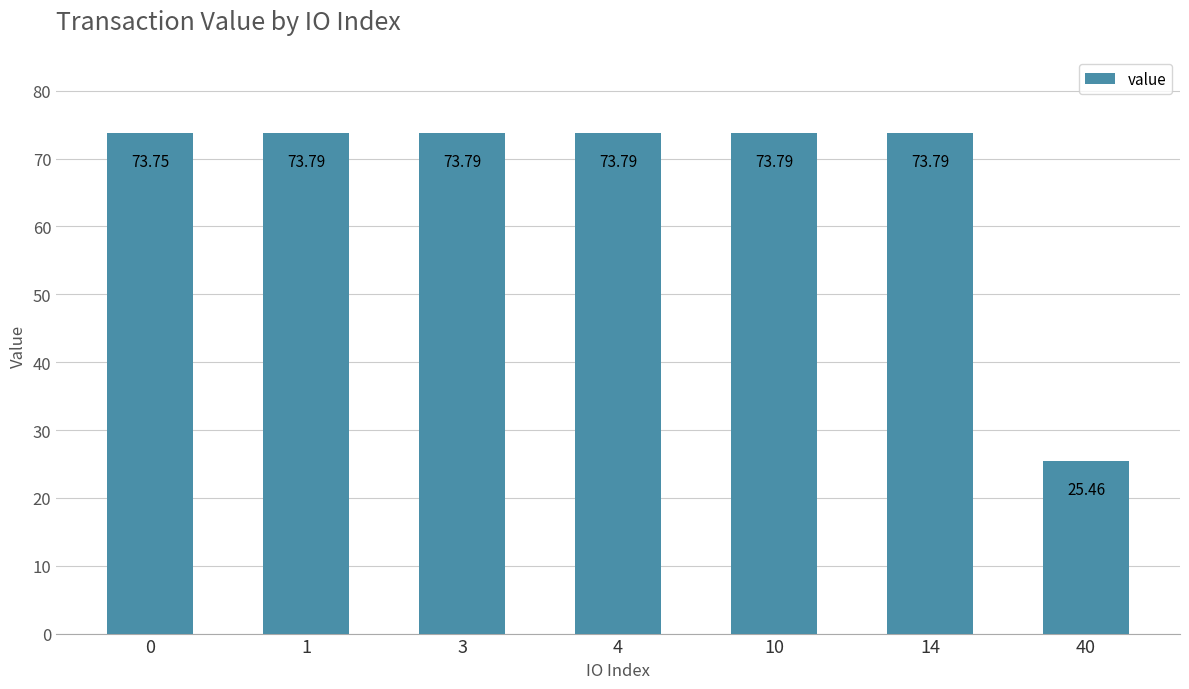

Approximately how many times larger is the value at 40 compared to 3?

0.3